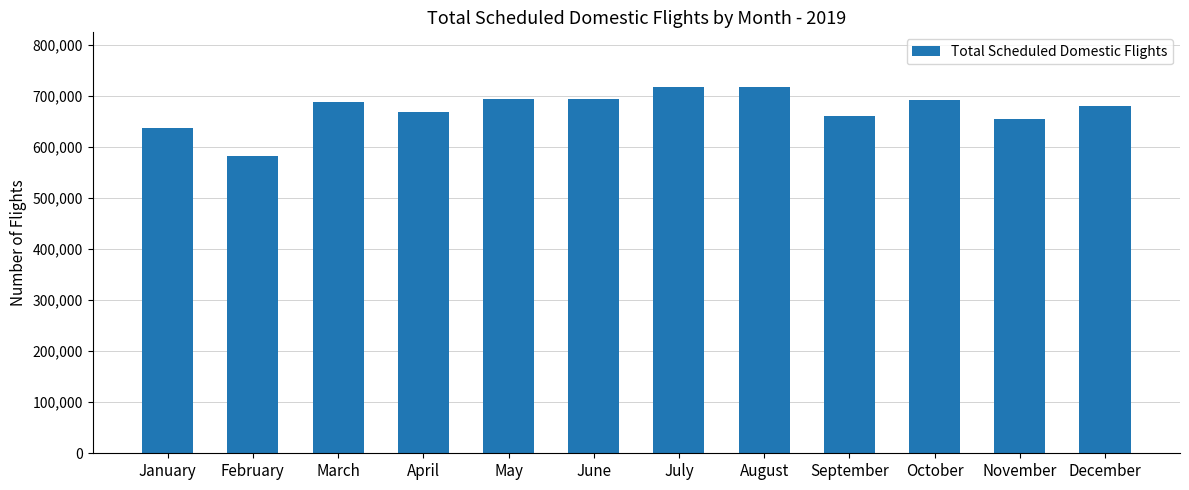

Which has a higher value, December or January?

December